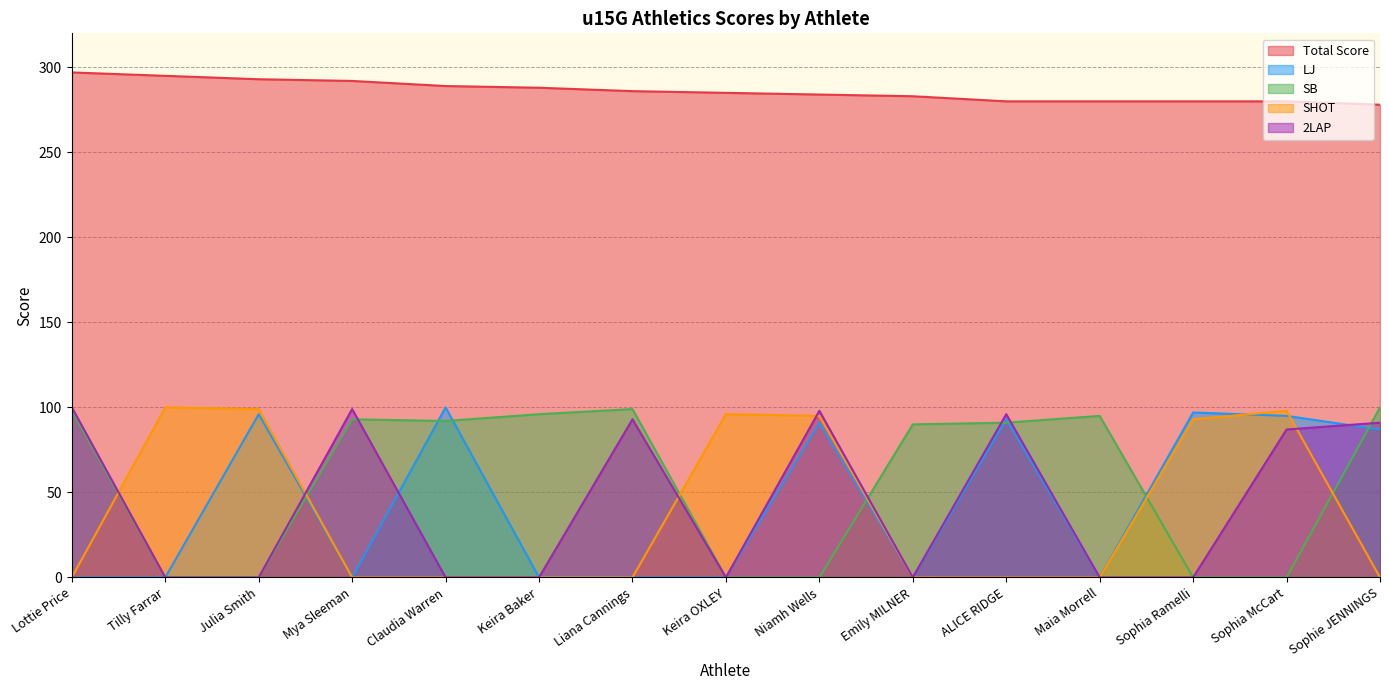

What is the label of the 7th point from the right?

Niamh Wells